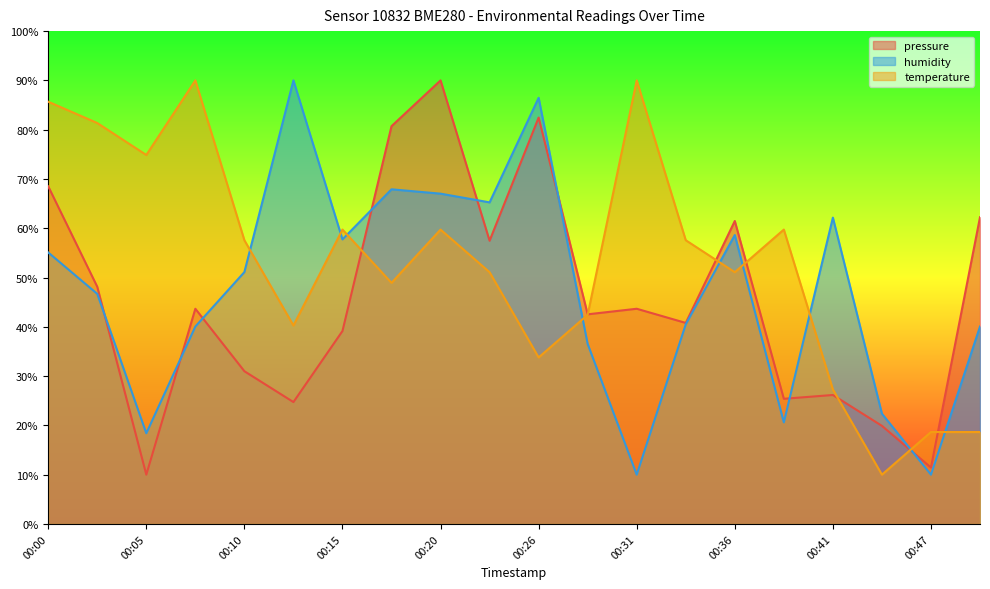

Is it true that temperature equals 33.5 at 00:34?

False